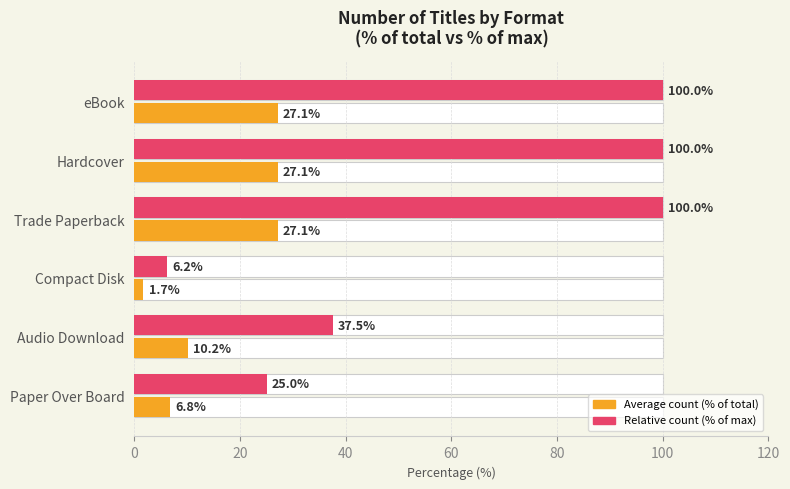

What is the difference between the highest and lowest values at Audio Download?

27.3